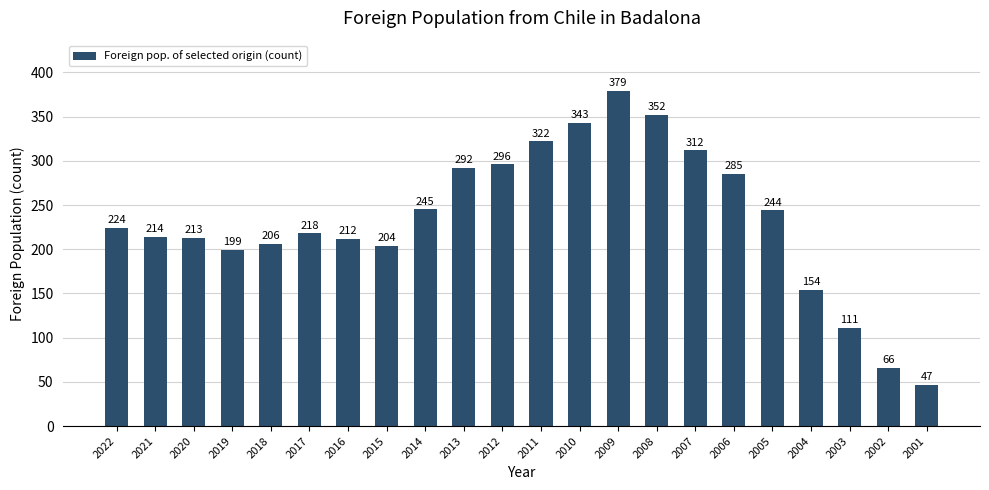

What is the change in value from 2008 to 2006?

-67